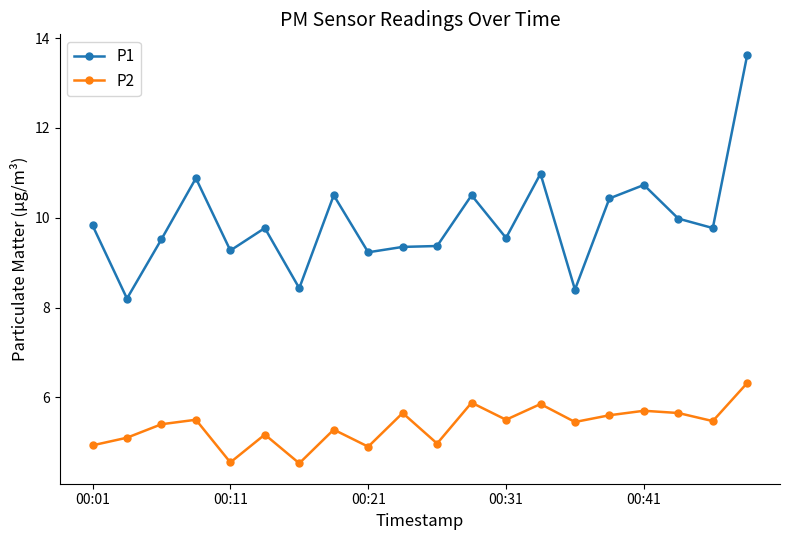

True or false: P1 has more than 2 interior local peaks.

True